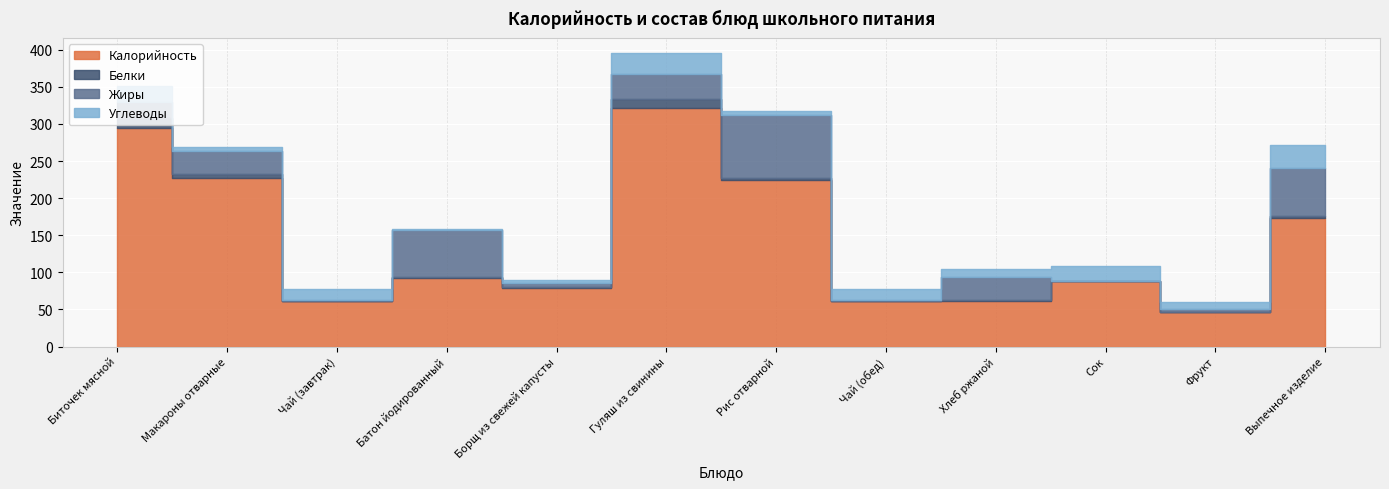

The value of Углеводы at Макароны отварные is 5. True or false?

True